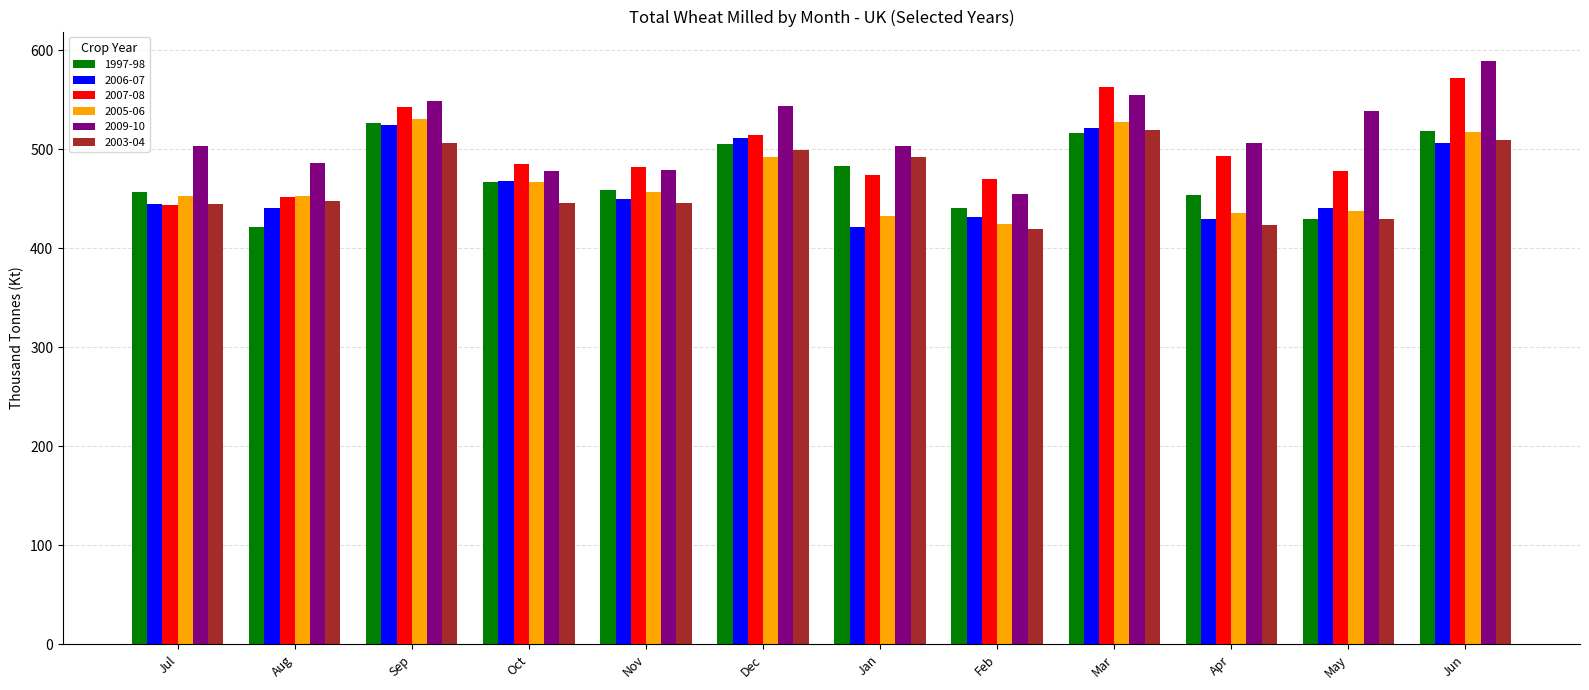

Which label corresponds to the largest value in the chart?

Jun